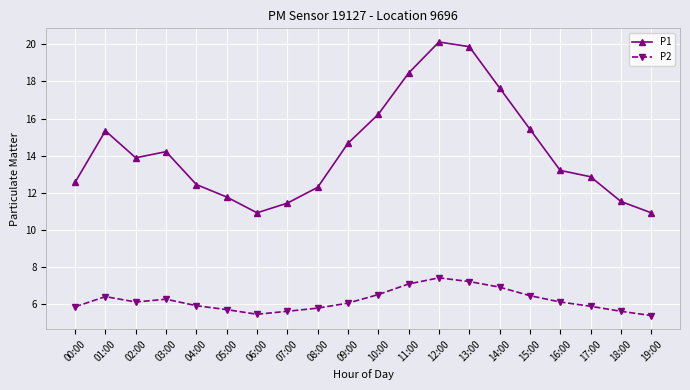

True or false: P1 has more than 0 points higher than both neighbors.

True